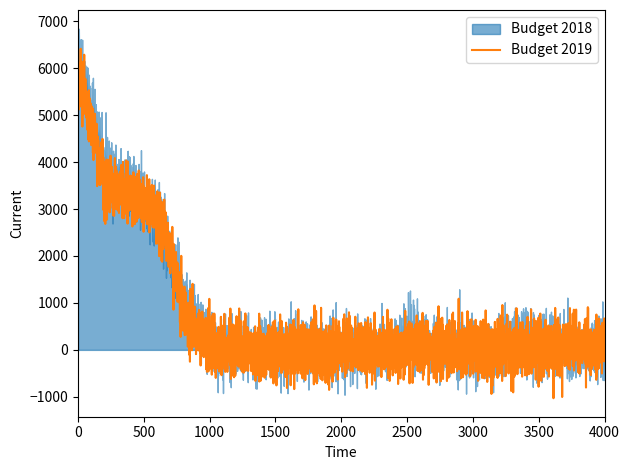

What is the lowest value of the Budget 2019 series?

-1030.0